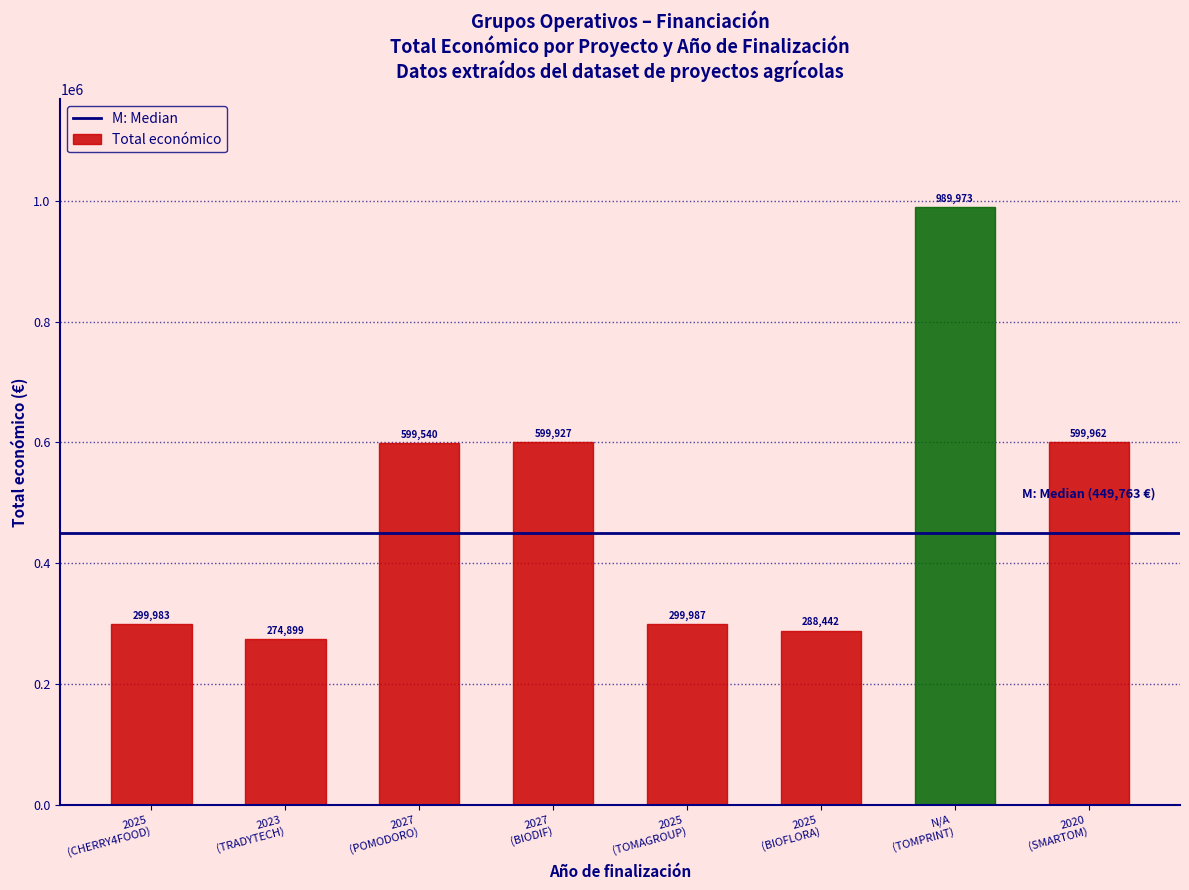

What is the value of the 1st bar from the left?

299983